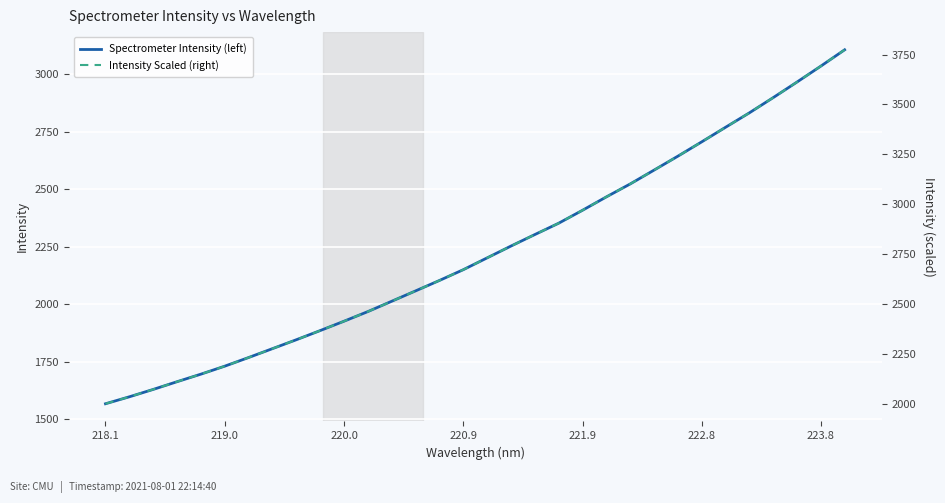

True or false: Intensity Scaled (right) and Spectrometer Intensity (left) intersect in this chart.

False